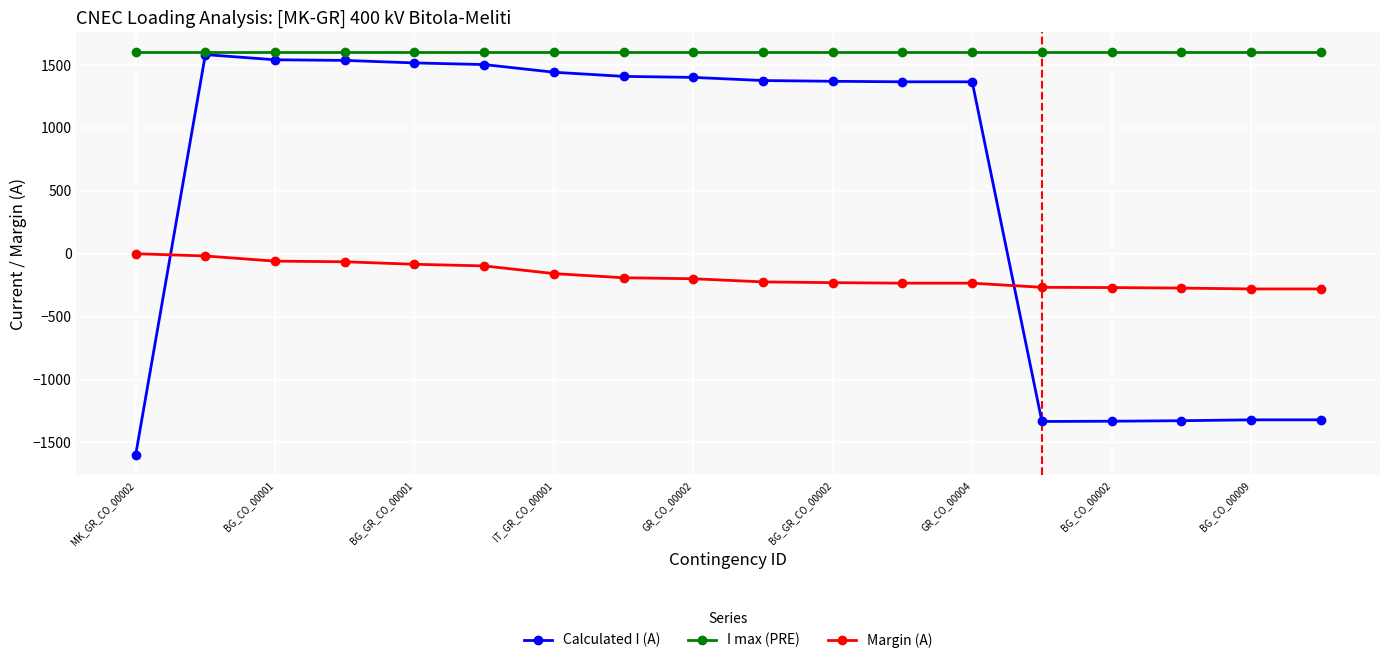

What is the minimum value for Margin (A)?

-280